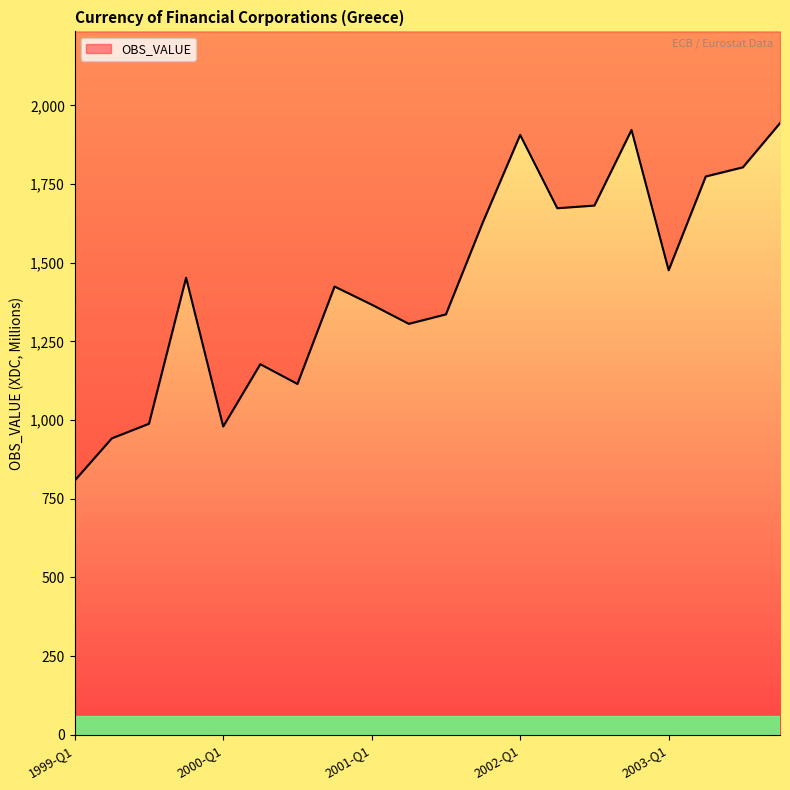

Rank the categories by value from lowest to highest.

1999-Q1, 1999-Q2, 2000-Q1, 1999-Q3, 2000-Q3, 2000-Q2, 2001-Q2, 2001-Q3, 2001-Q1, 2000-Q4, 1999-Q4, 2003-Q1, 2001-Q4, 2002-Q2, 2002-Q3, 2003-Q2, 2003-Q3, 2002-Q1, 2002-Q4, 2003-Q4